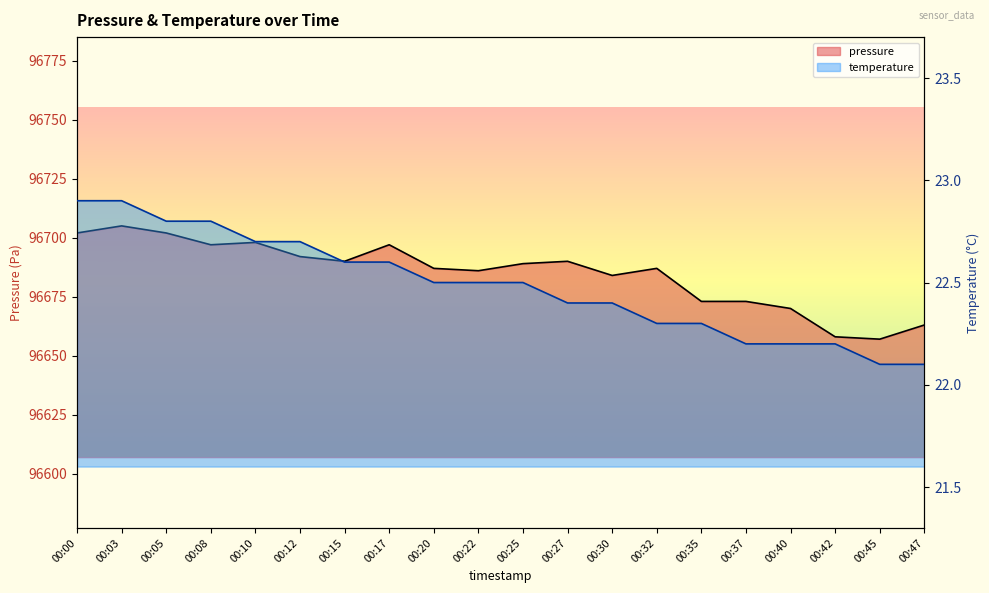

Which series has the widest spread of values?

pressure